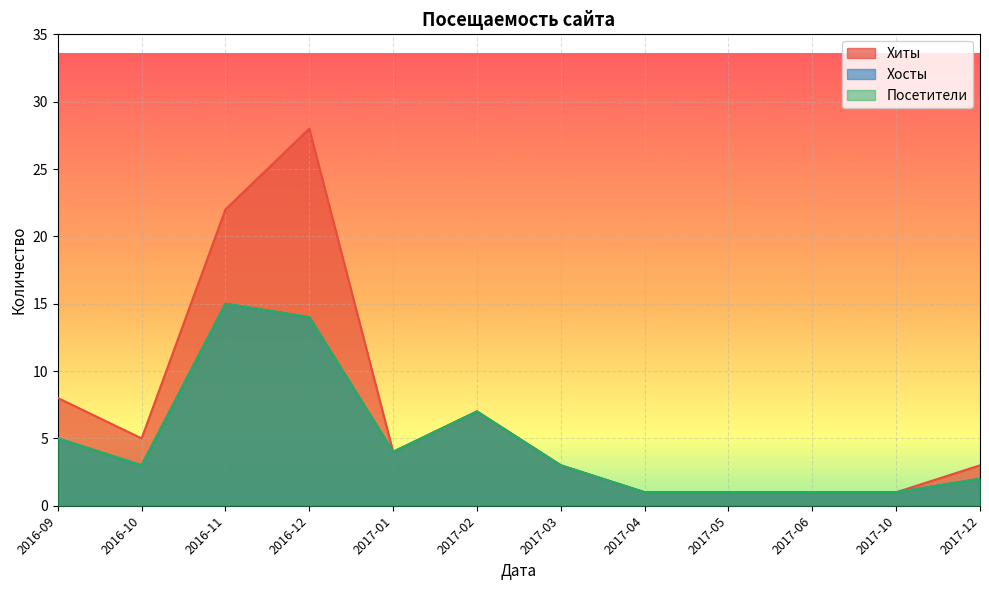

True or false: Хиты has a value of 1 at 2017-10.

True